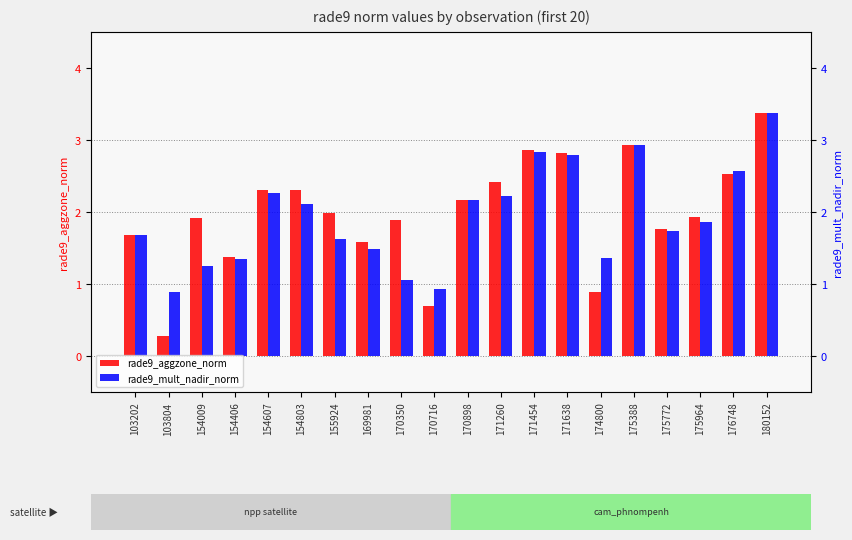

Reading left to right, extract all data points from this chart.

rade9_aggzone_norm: 1.7	0.3	1.9	1.4	2.3	2.3	2.0	1.6	1.9	0.7	2.2	2.4	2.9	2.8	0.9	2.9	1.8	1.9	2.5	3.4
rade9_mult_nadir_norm: 1.7	0.9	1.3	1.3	2.3	2.1	1.6	1.5	1.1	0.9	2.2	2.2	2.8	2.8	1.4	2.9	1.7	1.9	2.6	3.4